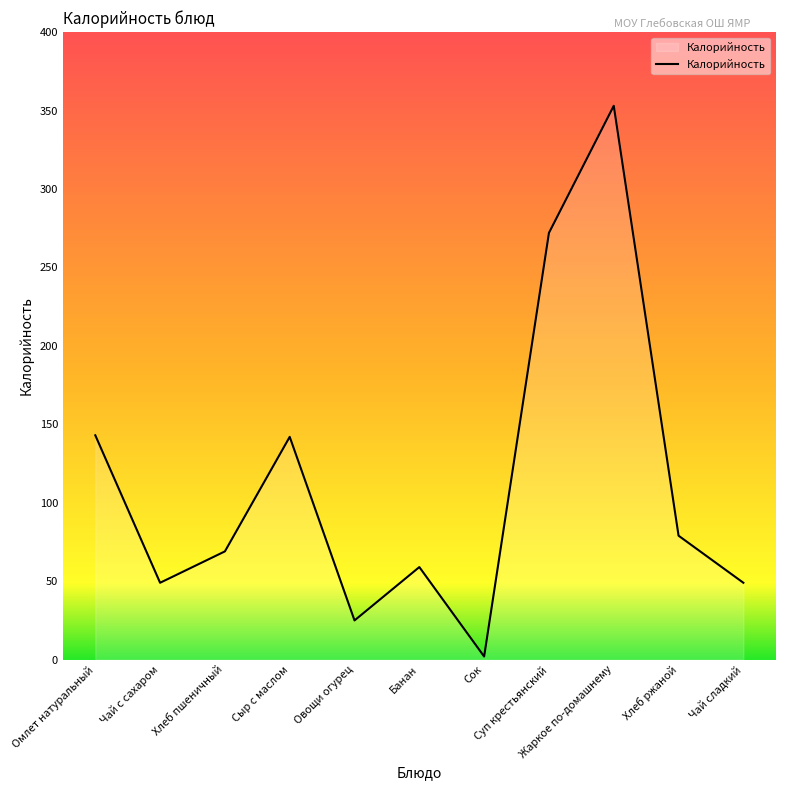

True or false: there are more than 2 points higher than both neighbors.

True